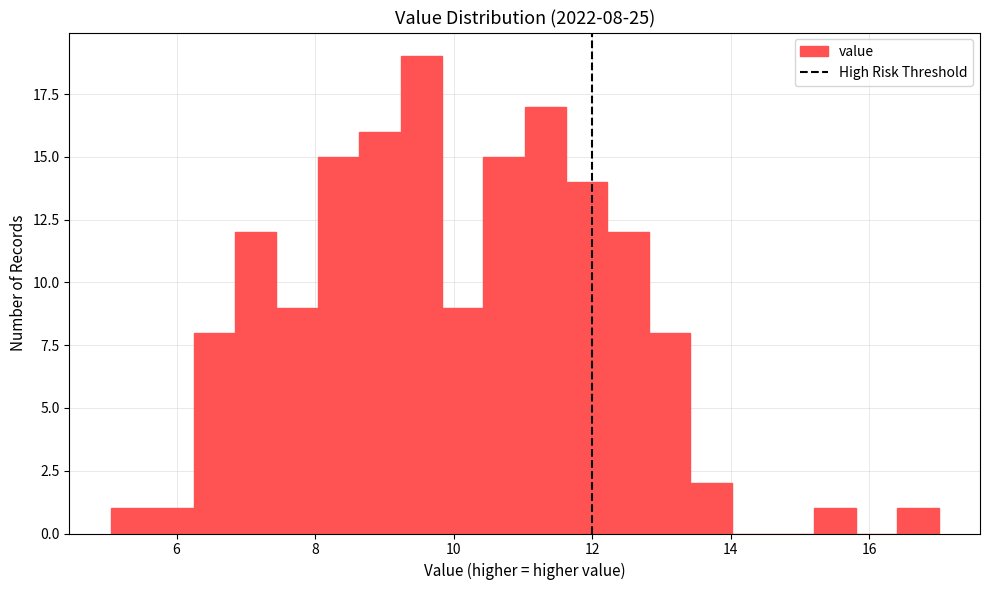

Around what value on the x-axis is the tallest bar? Give the approximate position of its centre, as read against the axis.

9.6